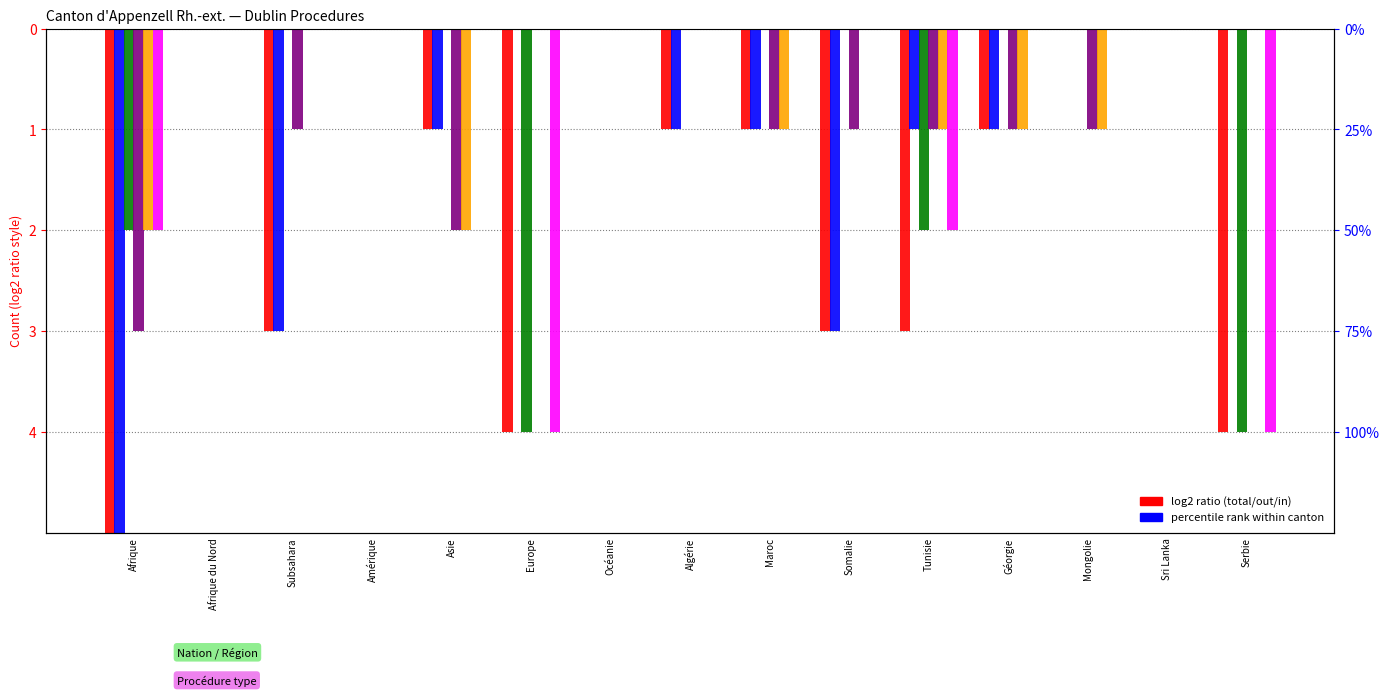

Rank the series by their maximum value, from lowest to highest.

Total procédures Dublin, Procédures Out, Procédures In, Total règlements Out, Consentements Out, Total règlements In